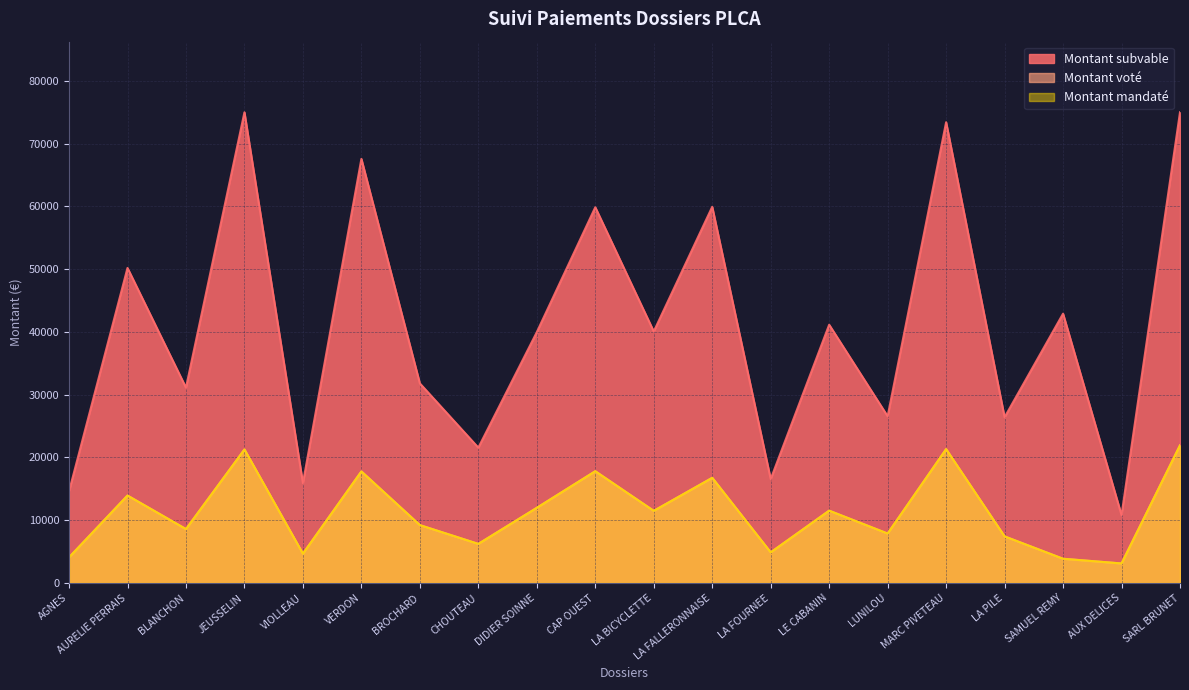

What is the difference between the Montant subvable values at AUX DELICES and BROCHARD?

20984.9